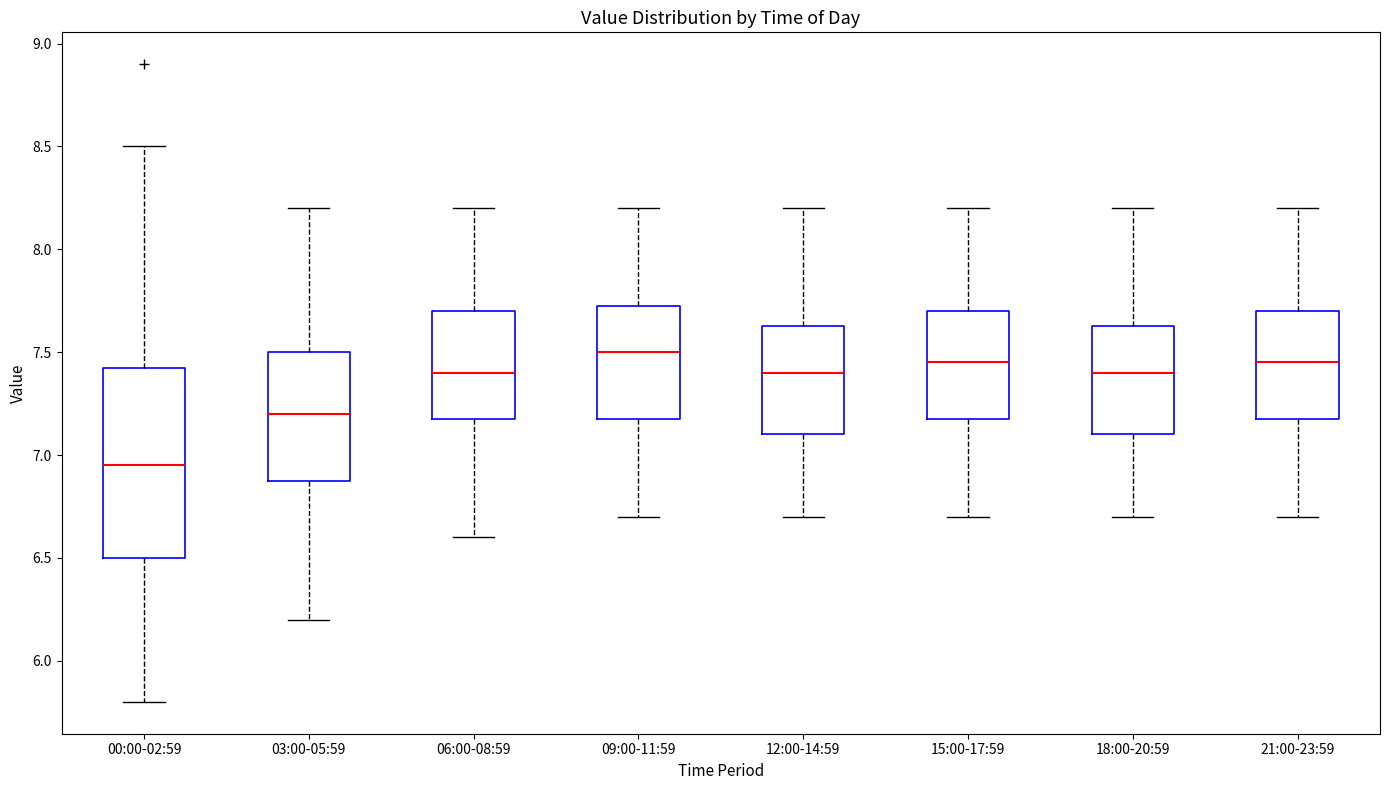

Which box has the lowest median line?

00:00-02:59